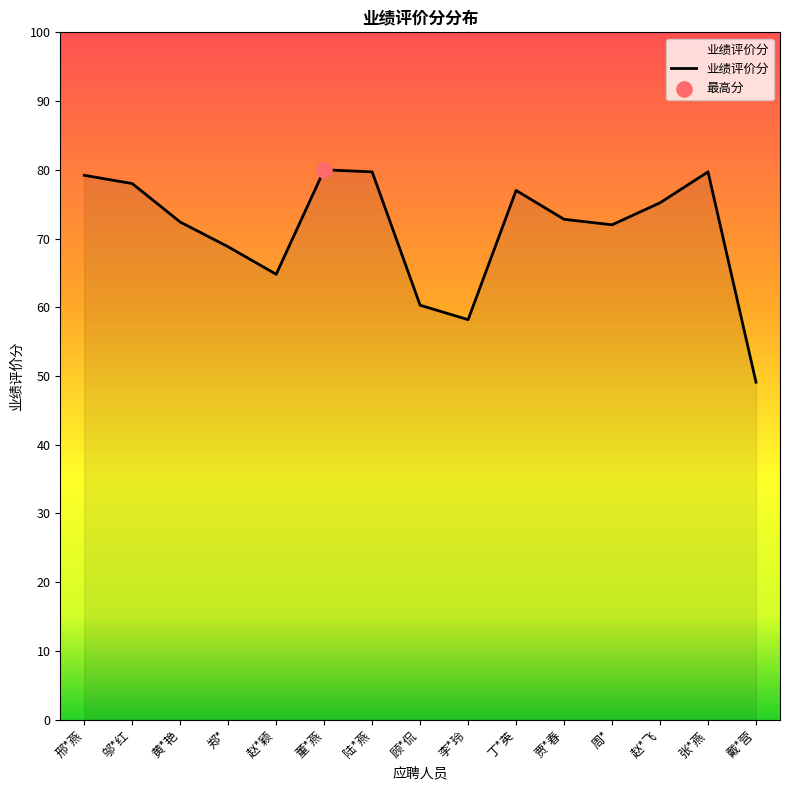

What is the change in value from 李*玲 to 张*燕?

+21.5